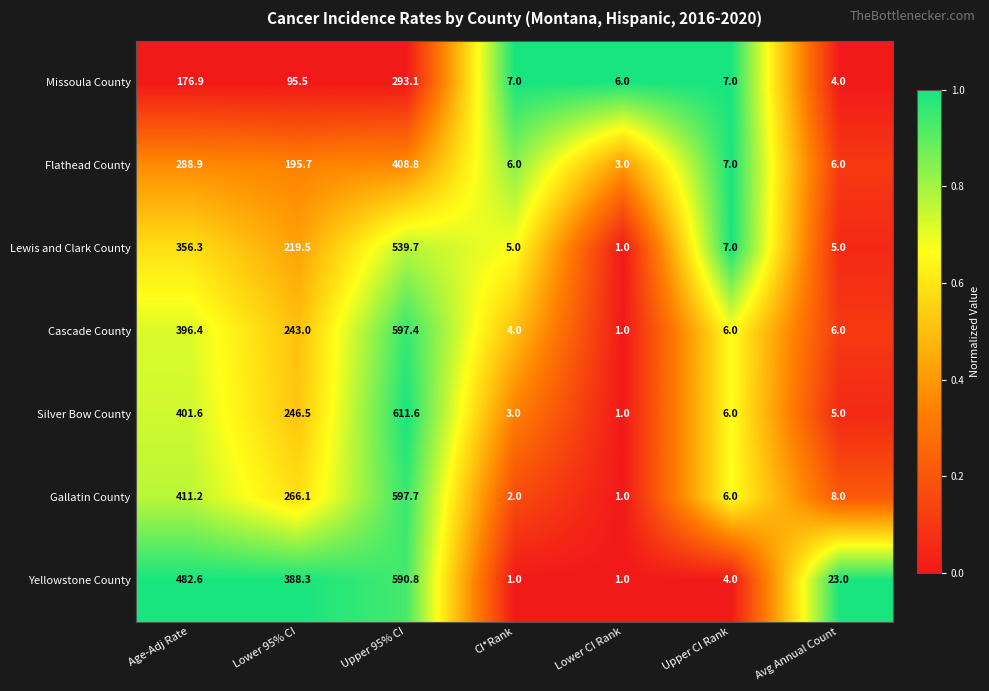

Which series has the largest range (max minus min)?

Silver Bow County